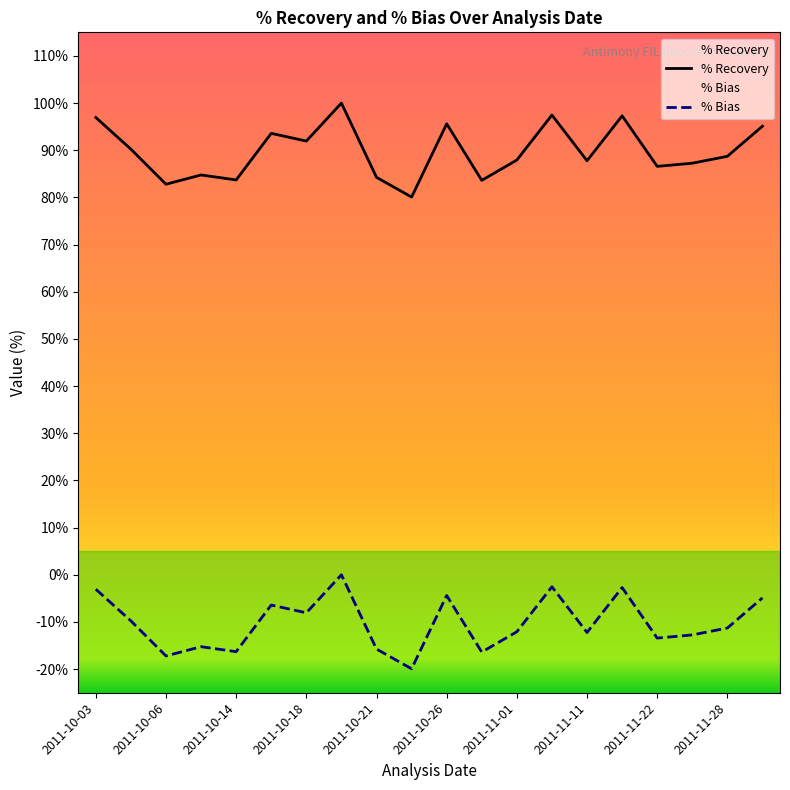

True or false: % Bias and % Recovery cross at least once.

False